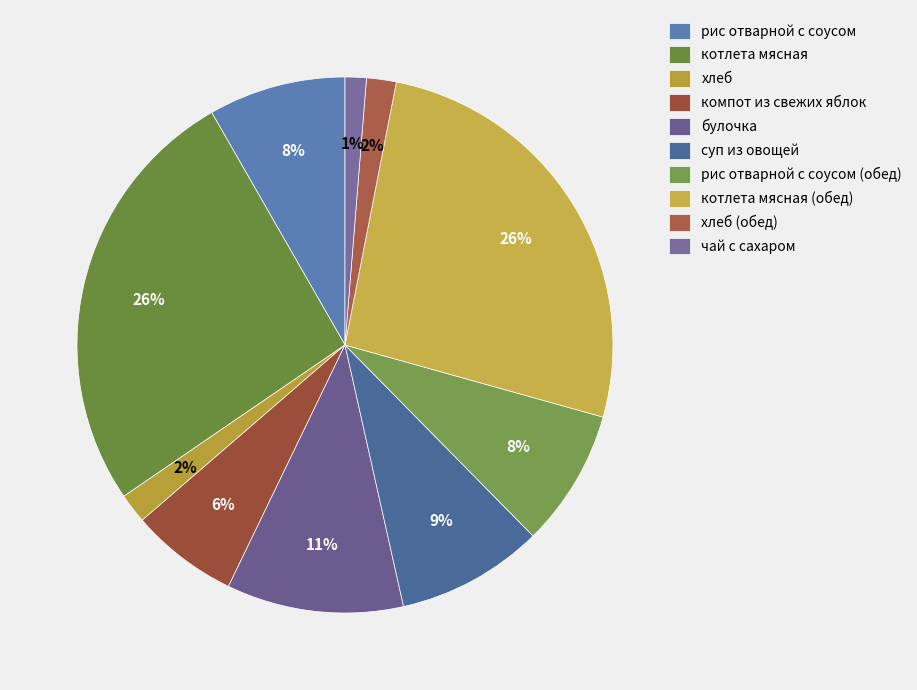

What is the smallest slice in the pie chart?

чай с сахаром